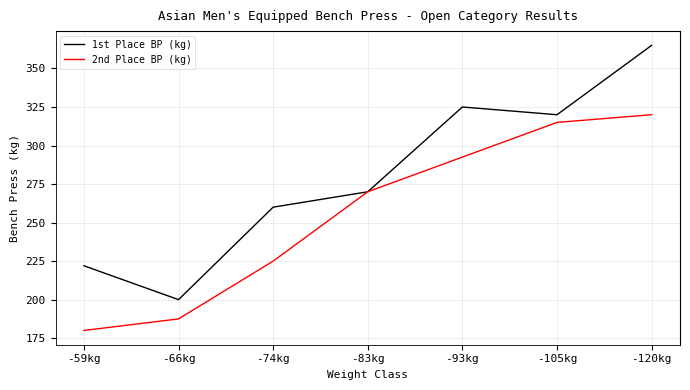

In 1st Place BP (kg), how many points are lower than both neighbors (excluding endpoints)?

2